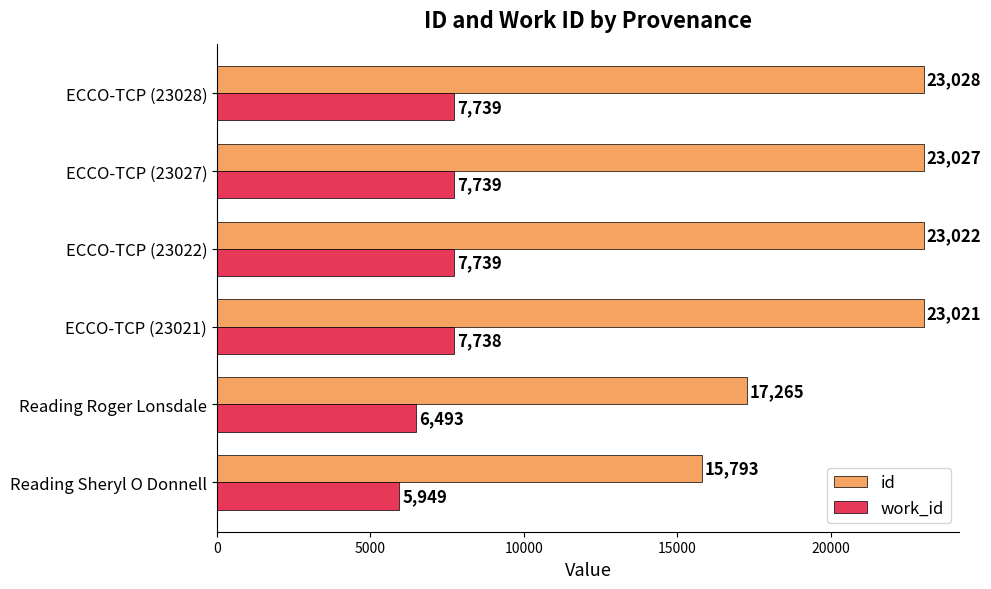

What is the difference between the highest and lowest values at Reading Roger Lonsdale?

10772